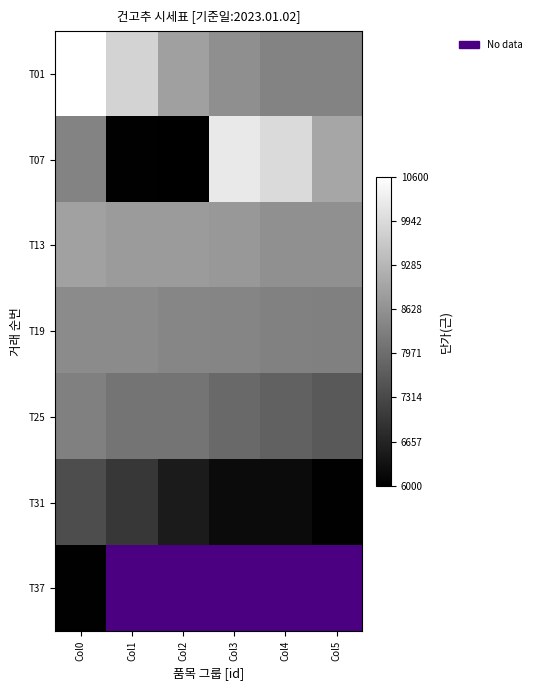

Which series has the largest total across all categories?

T01